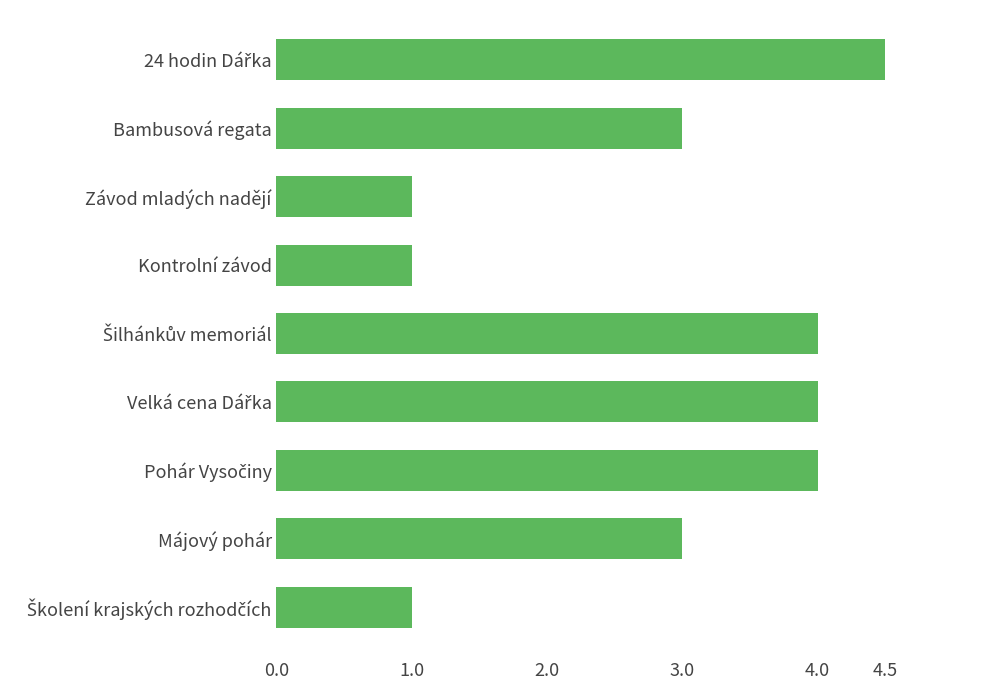

What is the sum of all values?

25.5